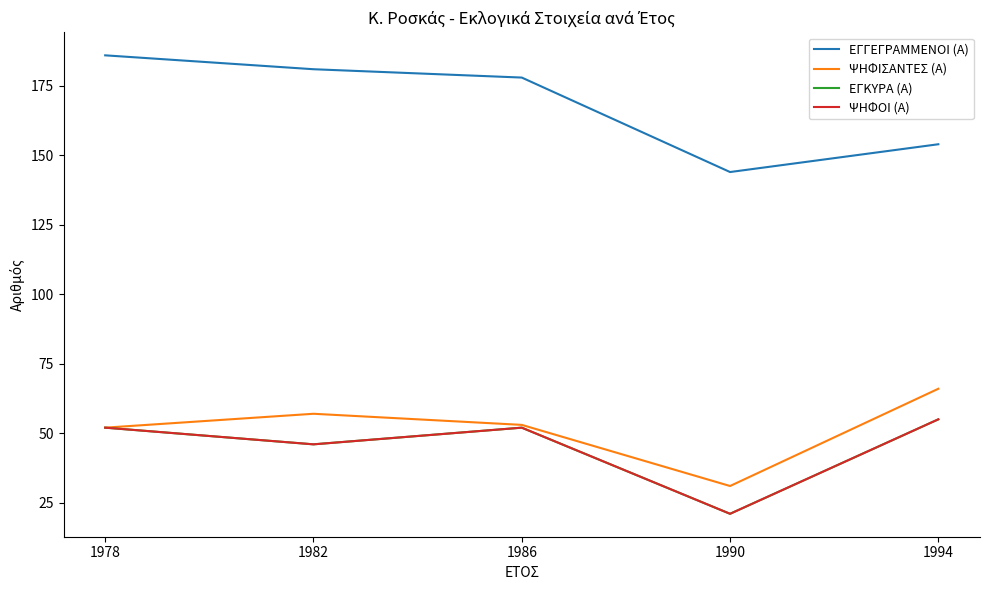

Does the chart have visible grid lines?

No